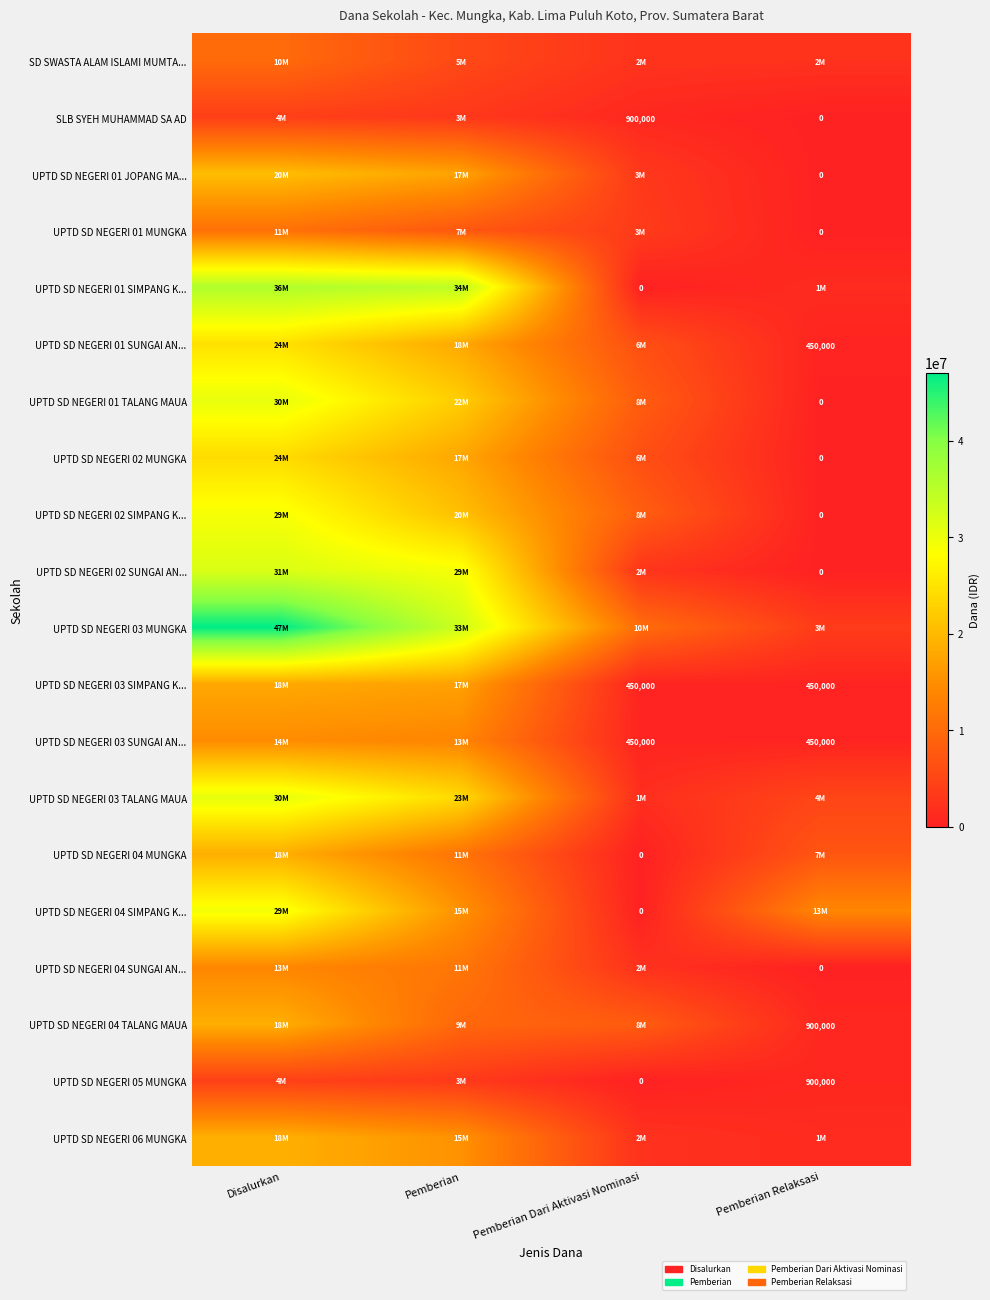

True or false: UPTD SD NEGERI 05 MUNGKA has a value of 900000 at Pemberian Relaksasi.

True